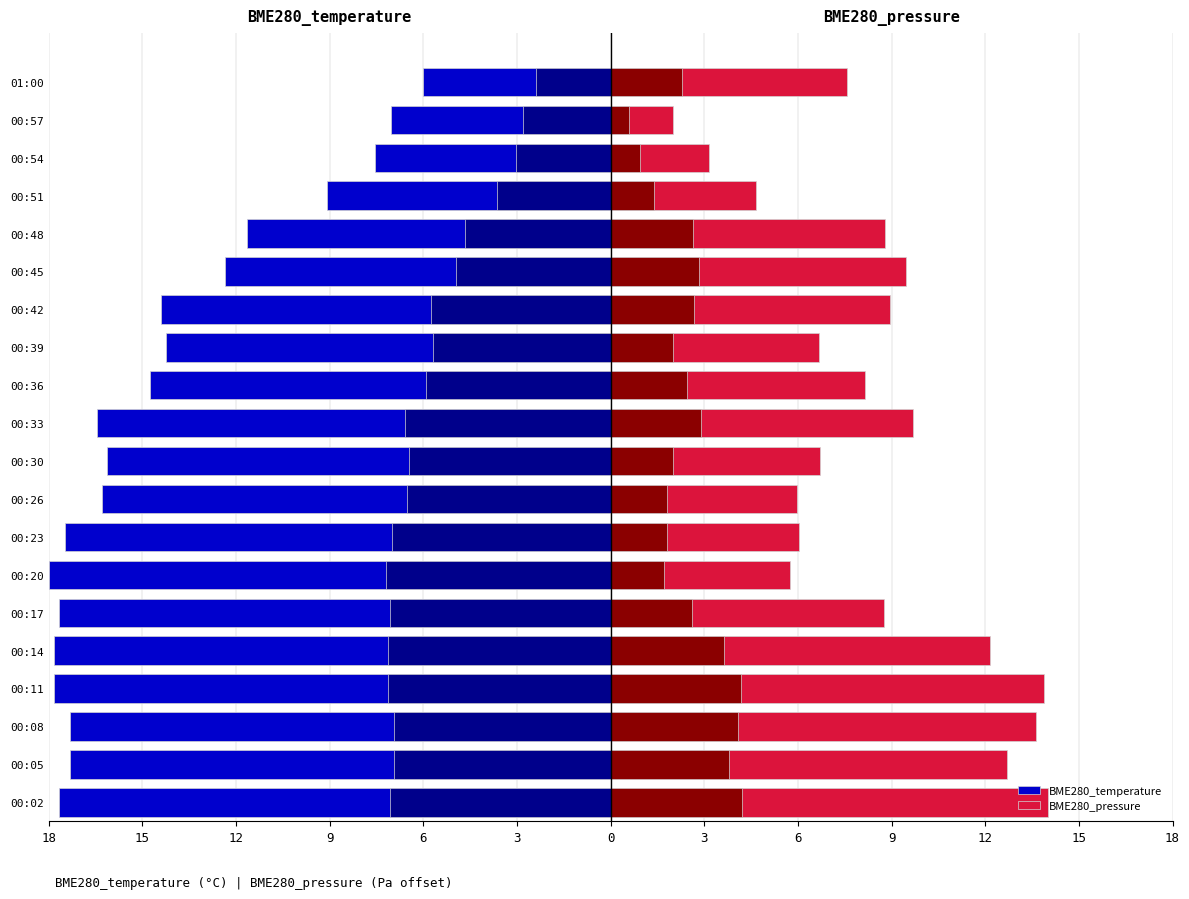

The BME280_pressure series shows 9.3 at 00:30. True or false?

False